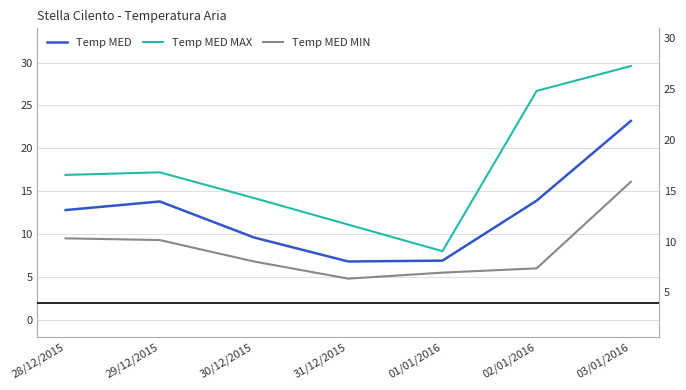

Which series has the widest spread of values?

Temp MED MAX